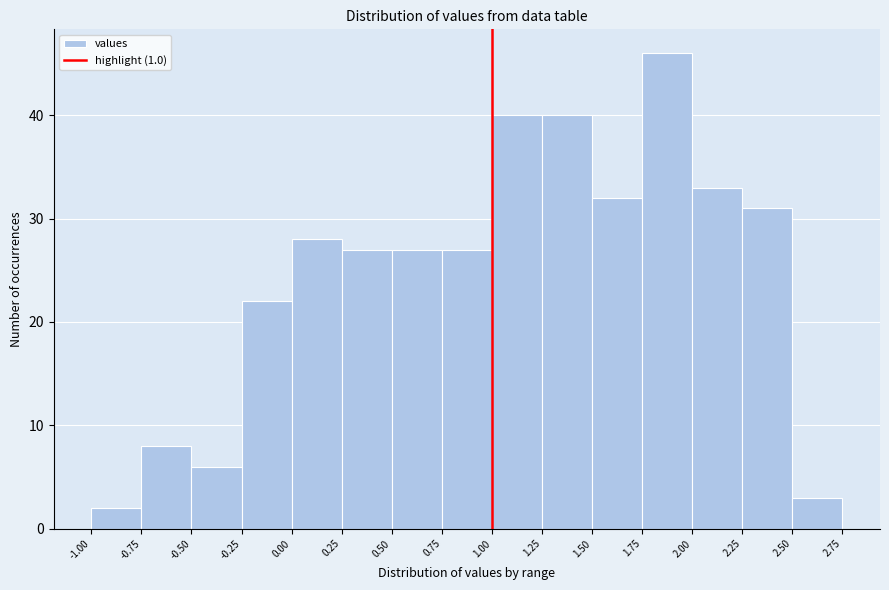

Reading left to right, list every bar in this chart as the range it spans on the x-axis followed by its height. The values are not printed on the chart, so give them approximately, as read against the axis.

-1.00 to -0.75: 2
-0.75 to -0.50: 8
-0.50 to -0.25: 6
-0.25 to 0.00: 22
0.00 to 0.25: 28
0.25 to 0.50: 27
0.50 to 0.75: 27
0.75 to 1.00: 27
1.00 to 1.25: 40
1.25 to 1.50: 40
1.50 to 1.75: 32
1.75 to 2.00: 46
2.00 to 2.25: 33
2.25 to 2.50: 31
2.50 to 2.75: 3